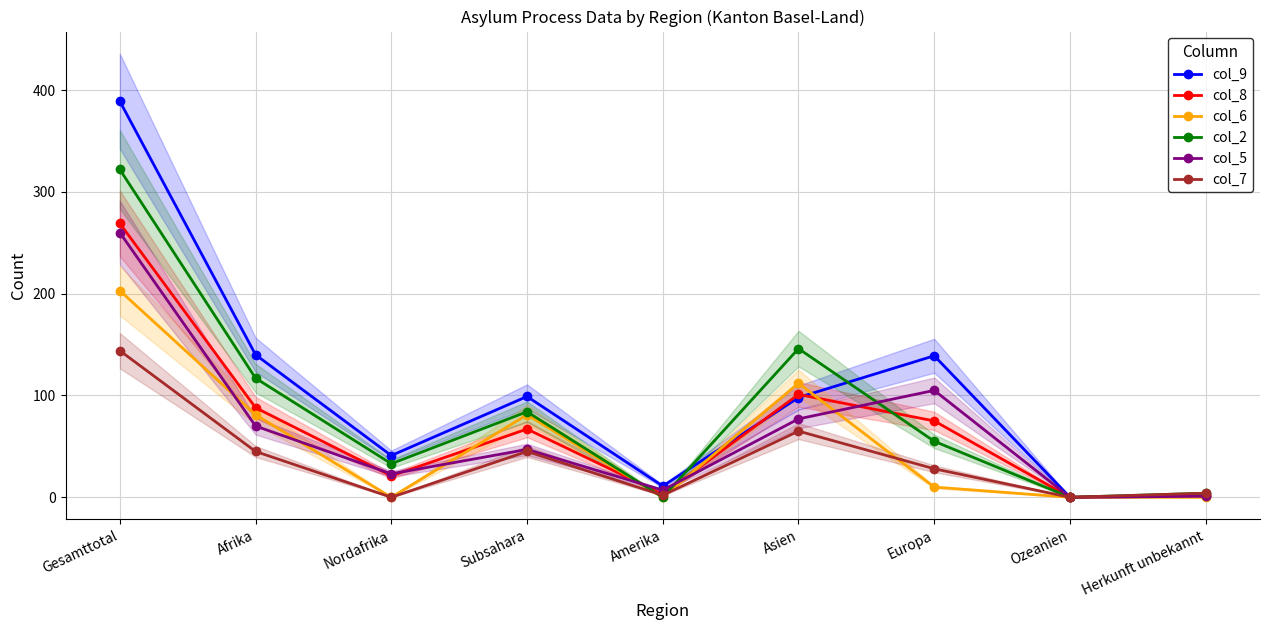

At which label is col_9 closest to 194?

Afrika